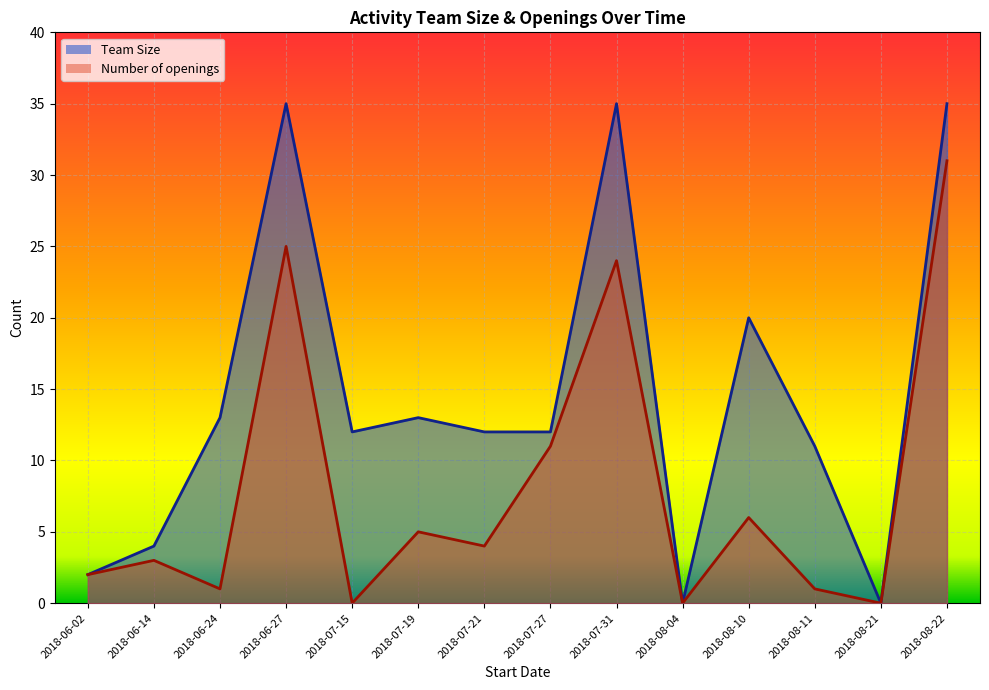

What is the sum of the Team Size values at 2018-07-21 and 2018-08-04?

12